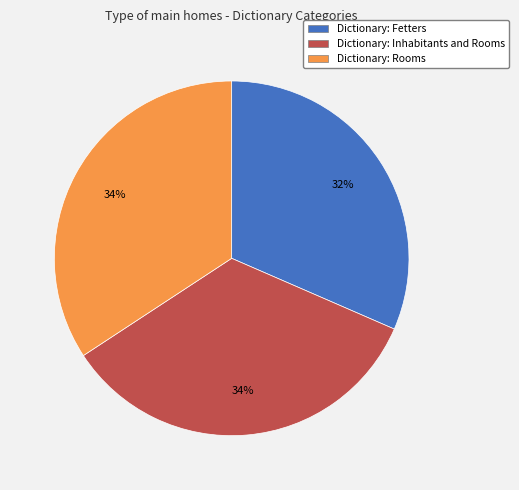

Does any single category account for the majority?

No